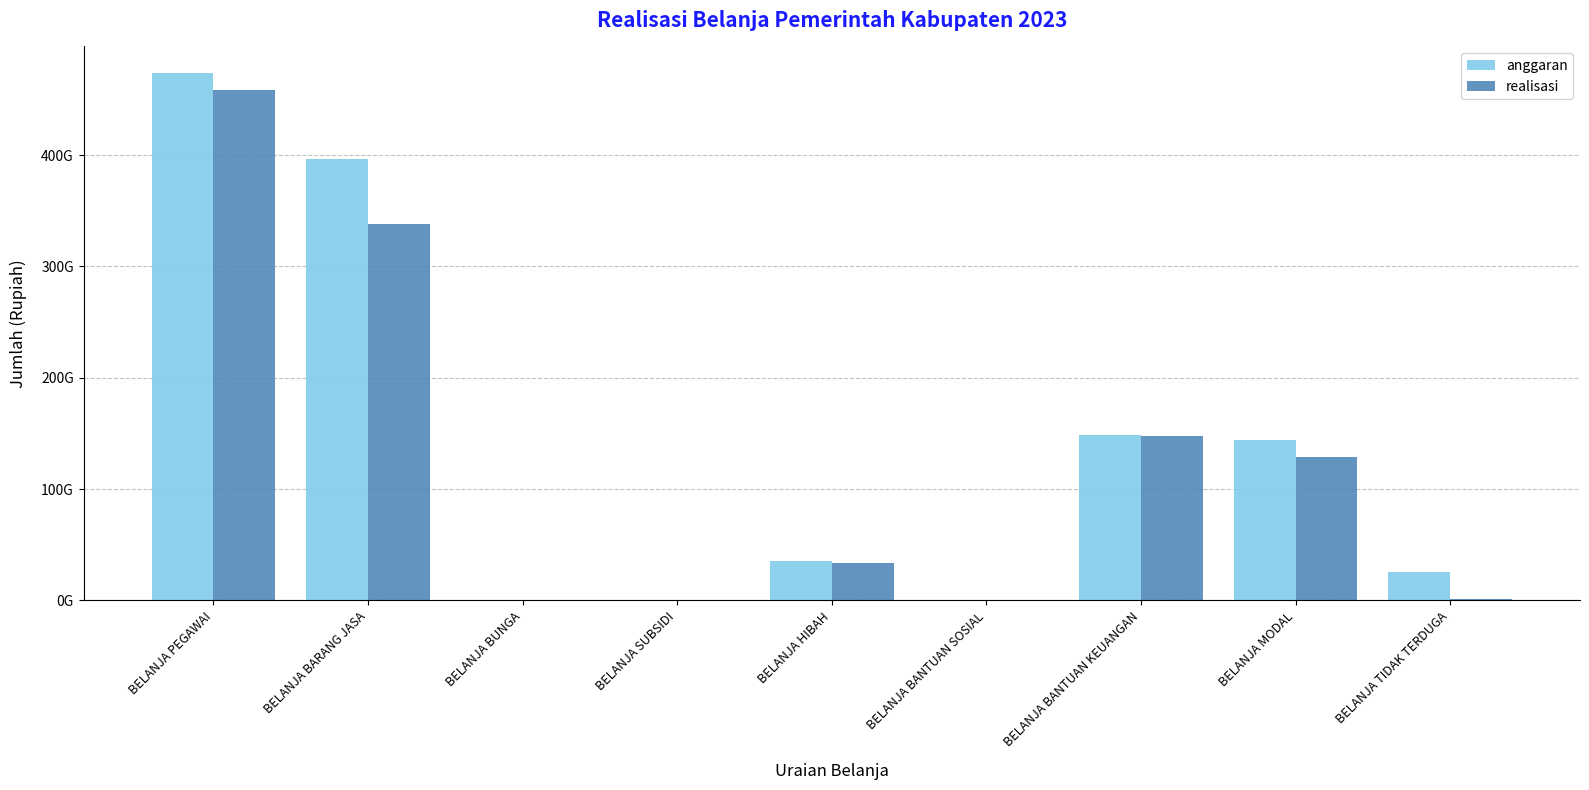

Which has a higher value, BELANJA TIDAK TERDUGA or BELANJA MODAL?

BELANJA MODAL